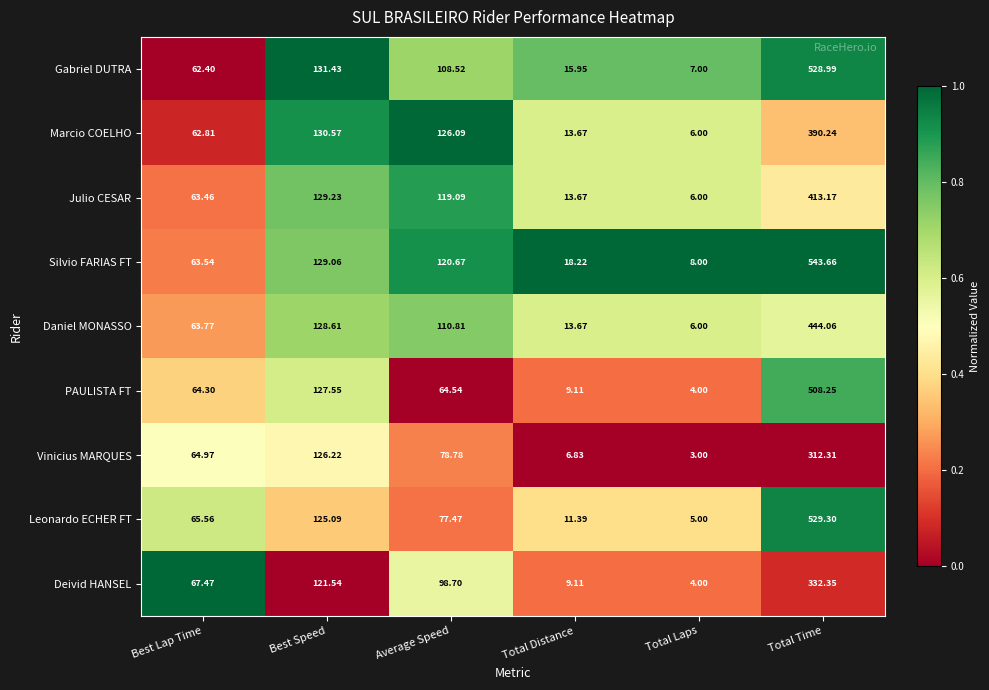

Which category has the highest value across all series?

Total Time